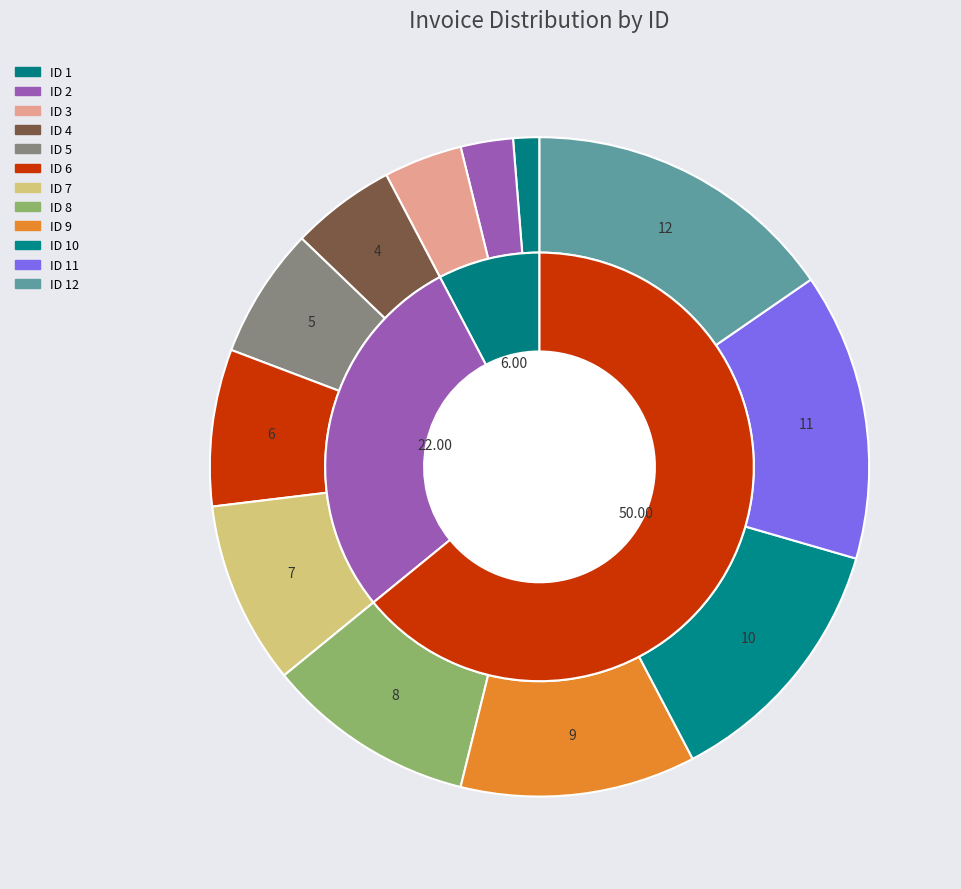

Does ID 5 represent more than half of the total?

No